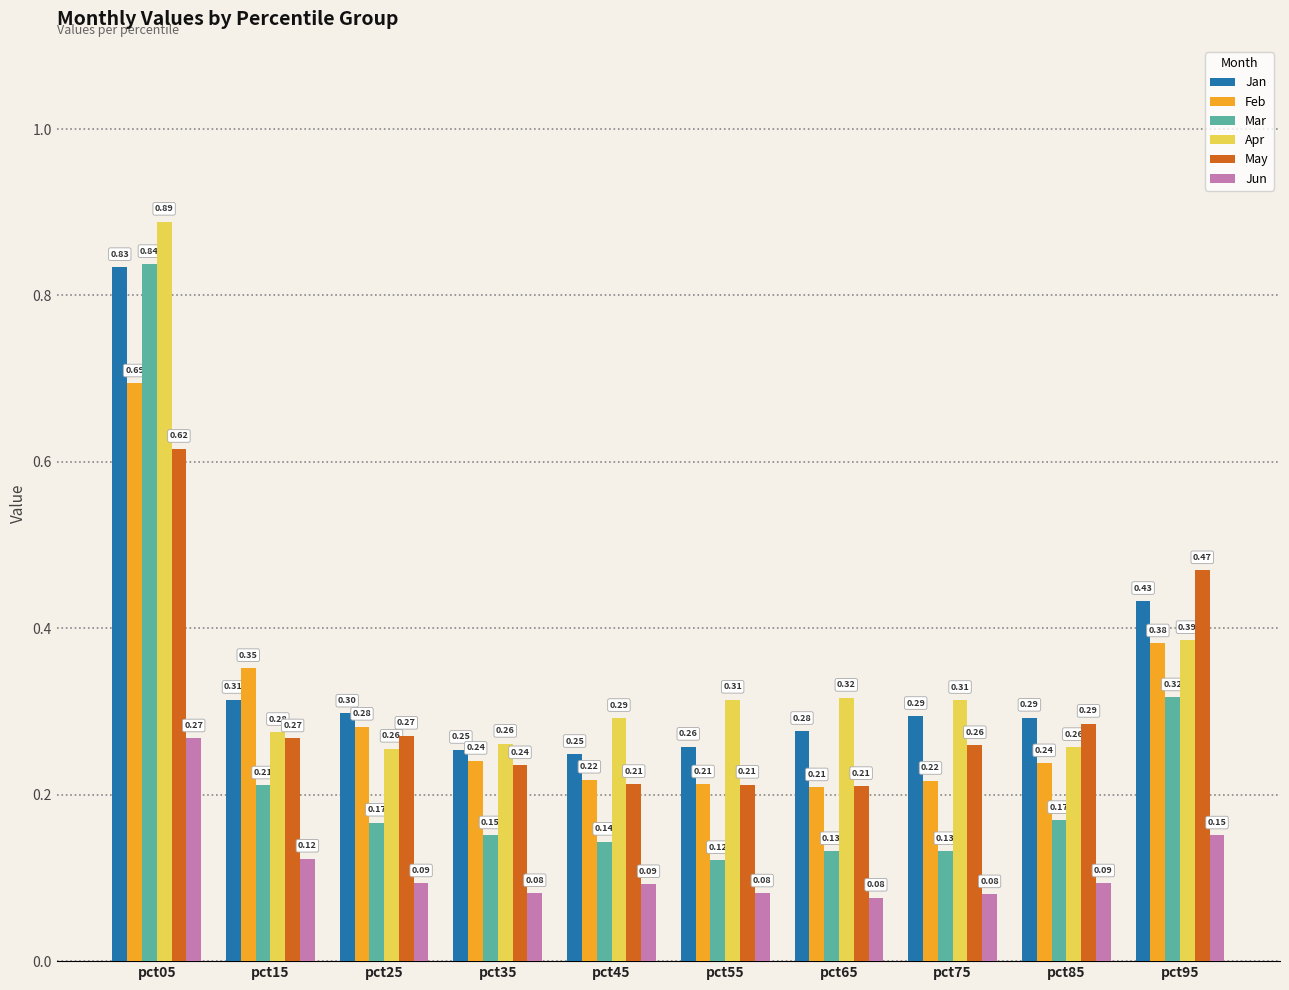

Which series has the largest total across all categories?

Apr